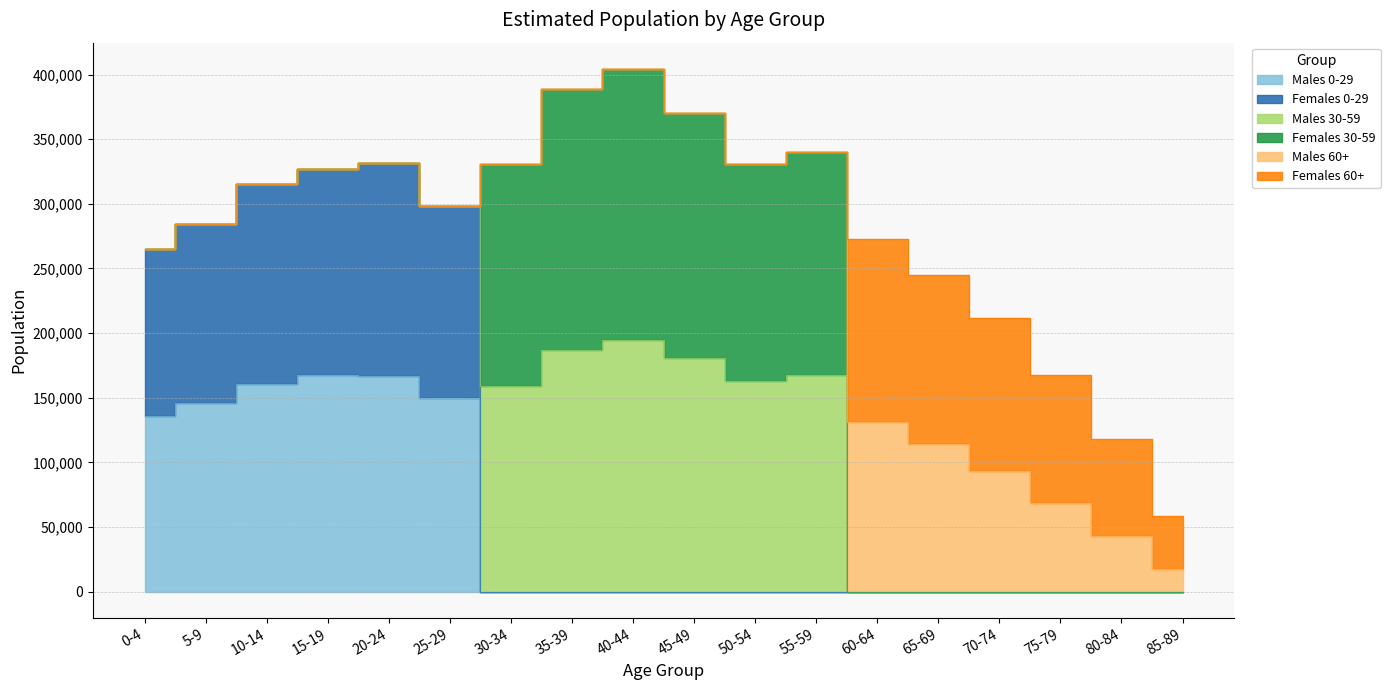

True or false: Females 60+ has more than 2 interior local peaks.

False